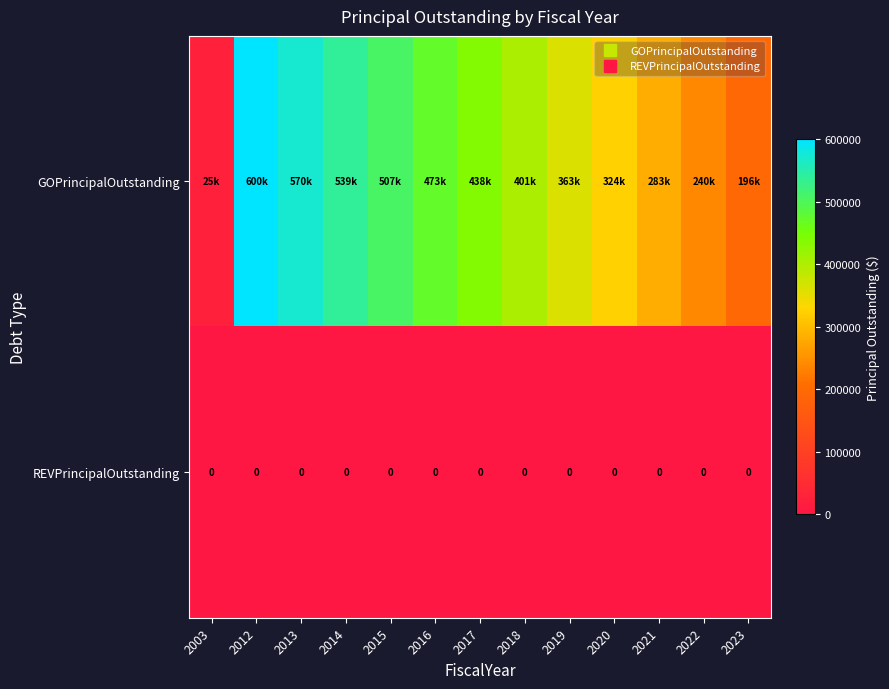

Is the value of REVPrincipalOutstanding at 2020 greater than the value of GOPrincipalOutstanding at 2017?

No